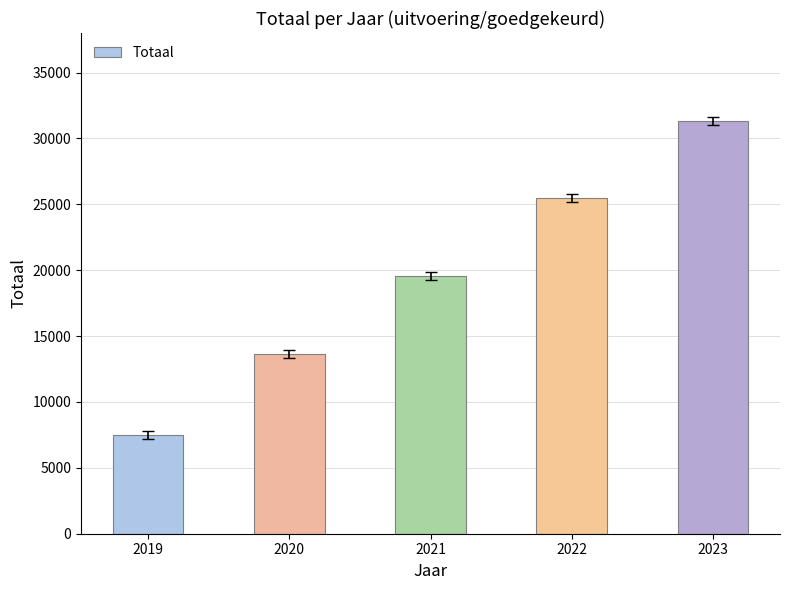

What is the maximum value shown in the chart?

31344